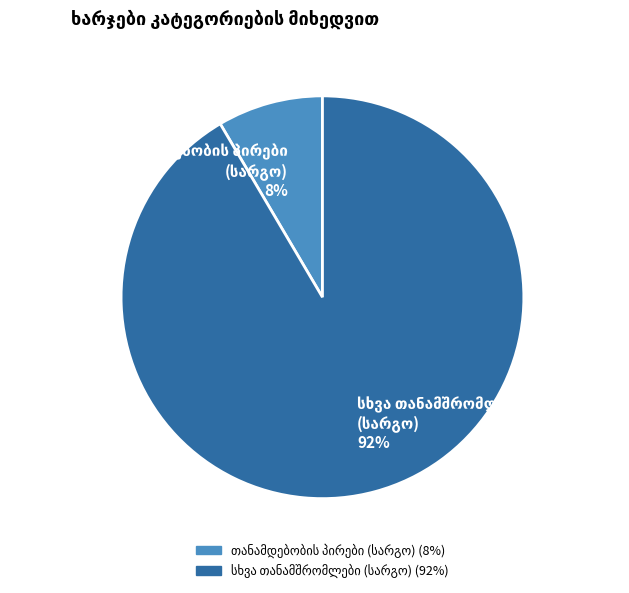

Is there any slice that represents more than half of the pie?

Yes